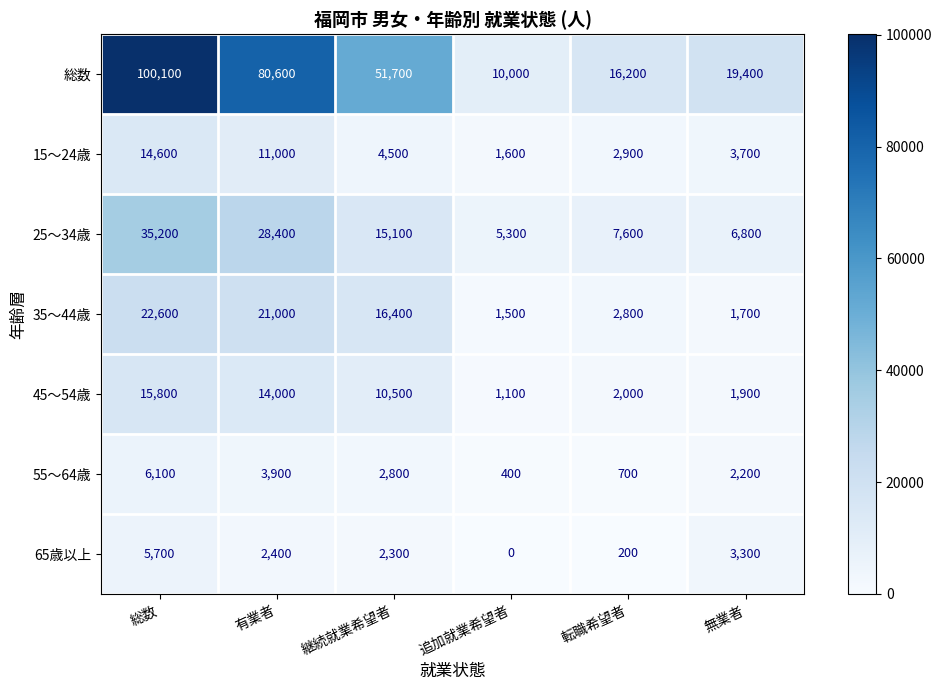

At which label does 65歳以上 reach its minimum?

追加就業希望者